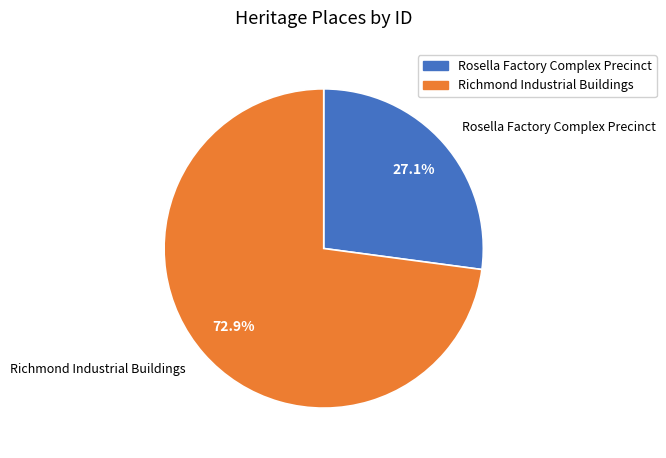

Which has a higher value, Richmond Industrial Buildings or Rosella Factory Complex Precinct?

Richmond Industrial Buildings